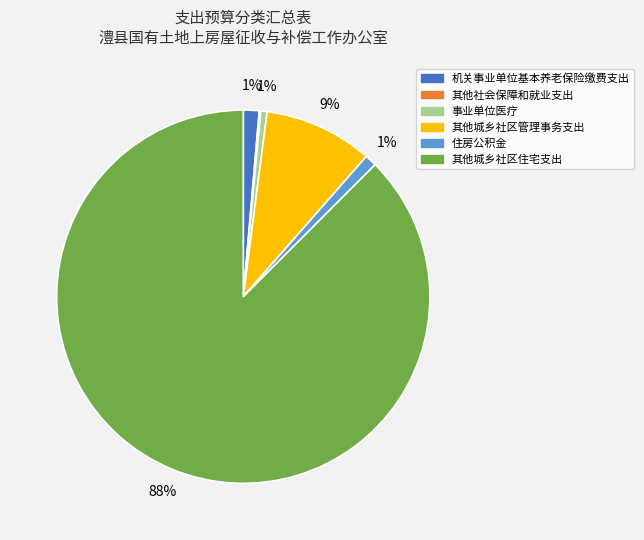

Is the sum of 其他城乡社区住宅支出 and 住房公积金 greater than half?

Yes